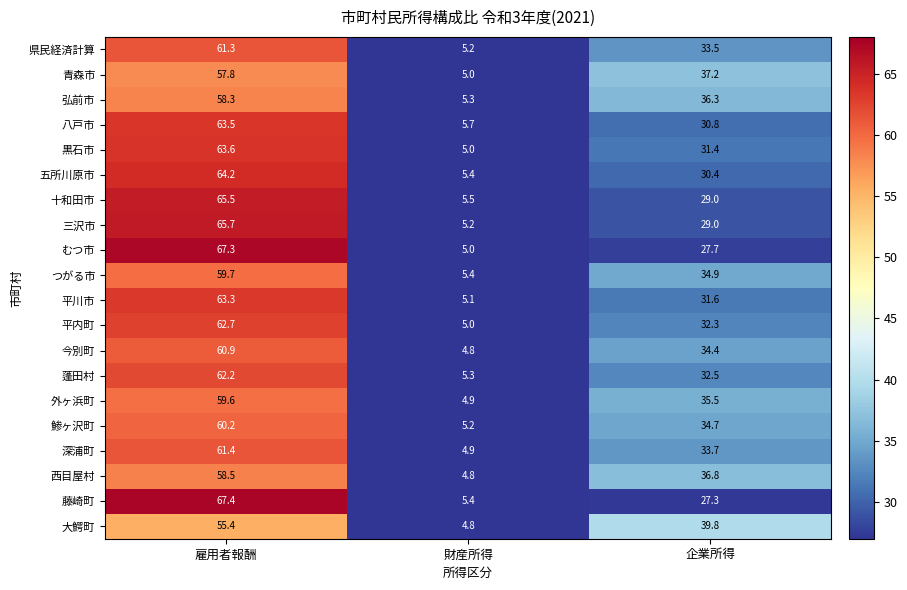

What is the difference between the highest and lowest values at 雇用者報酬?

12.0